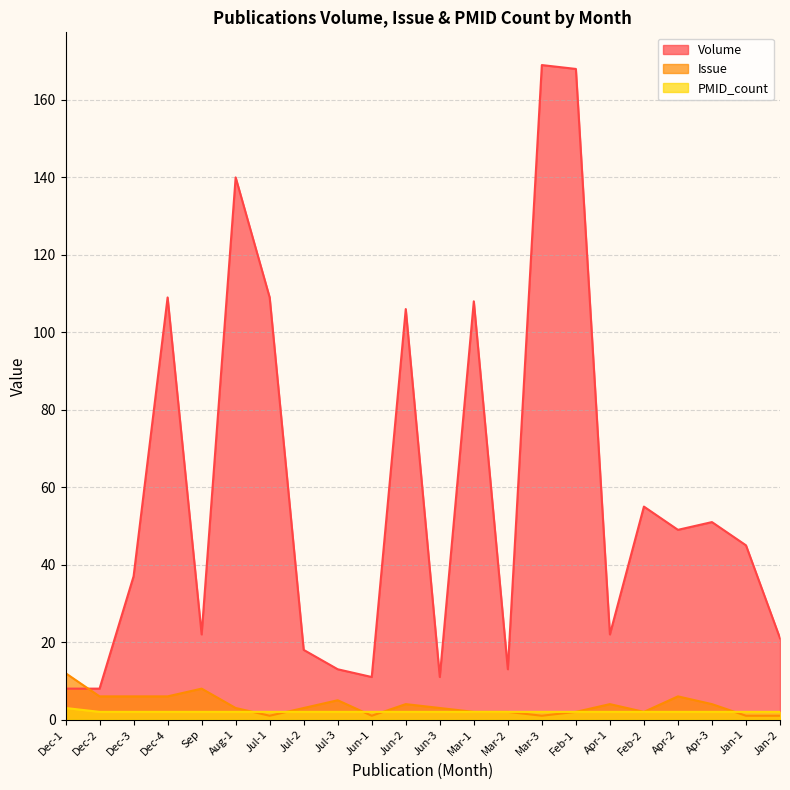

True or false: Volume and PMID_count cross at least once.

False